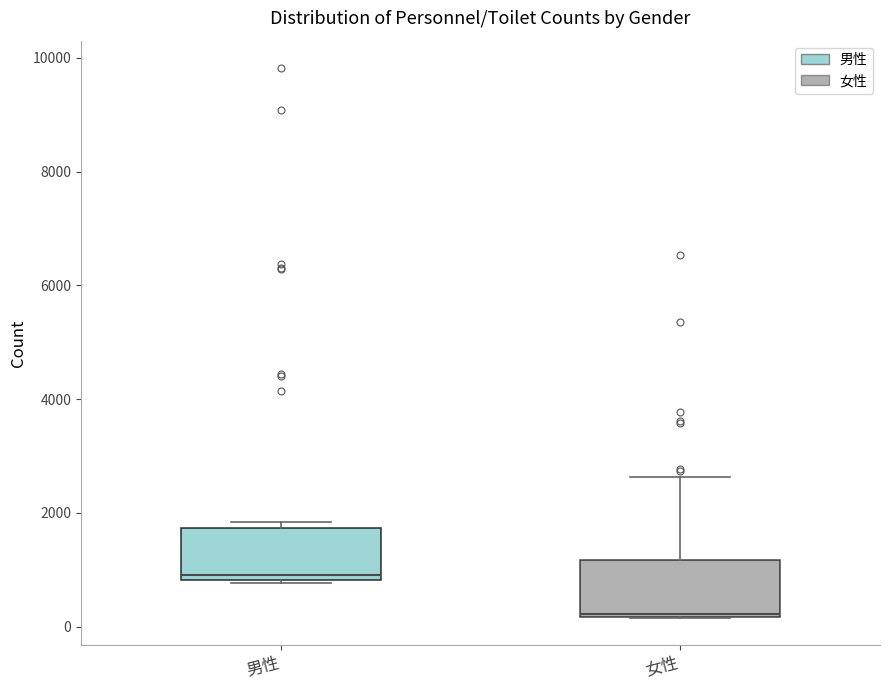

Reading left to right, read every box against the y-axis: the position of its median line, the range the box covers, and the ends of its whiskers. The values are not printed on the chart, so give them approximately, as read against the axis.

男性: median 1000, box 800 to 1800, whiskers 800 (just below the box's lower edge) to 1800 (just above the box's upper edge)
女性: median 200, box 200 to 1200, whiskers 200 to 2600